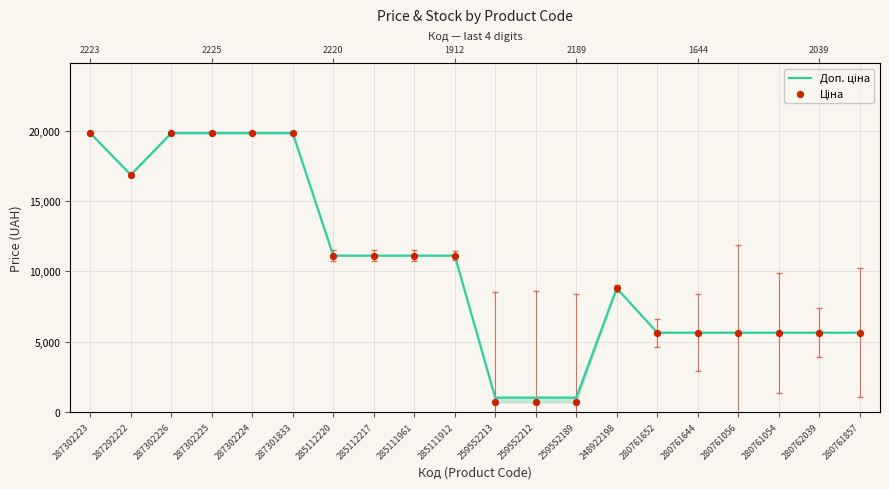

Which series has the largest Y range (max minus min)?

Ціна